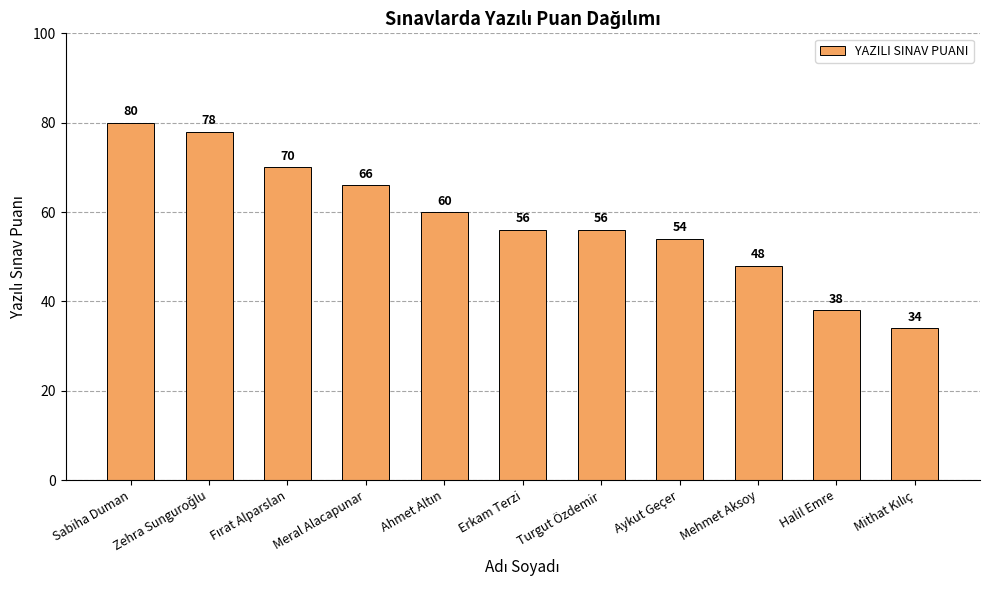

The chart shows a value of 78 at Turgut Özdemir. True or false?

False